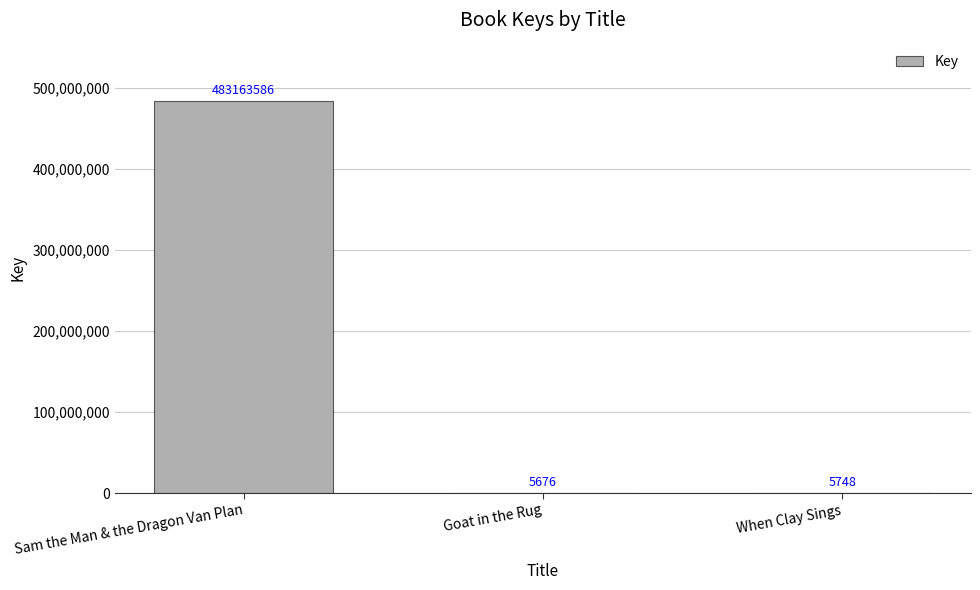

What is the sum of the values at Goat in the Rug and Sam the Man & the Dragon Van Plan?

483169262